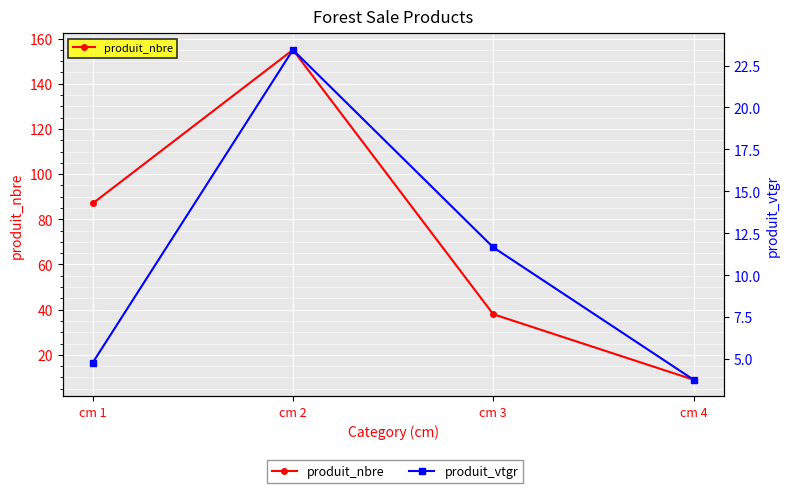

True or false: produit_nbre has more than 0 points higher than both neighbors.

True